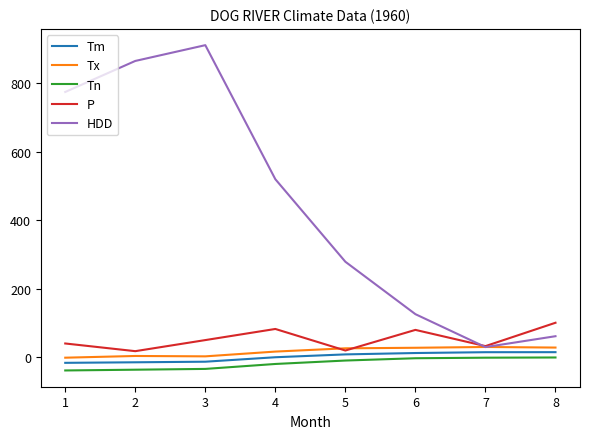

What is the minimum value shown in the chart?

-37.8